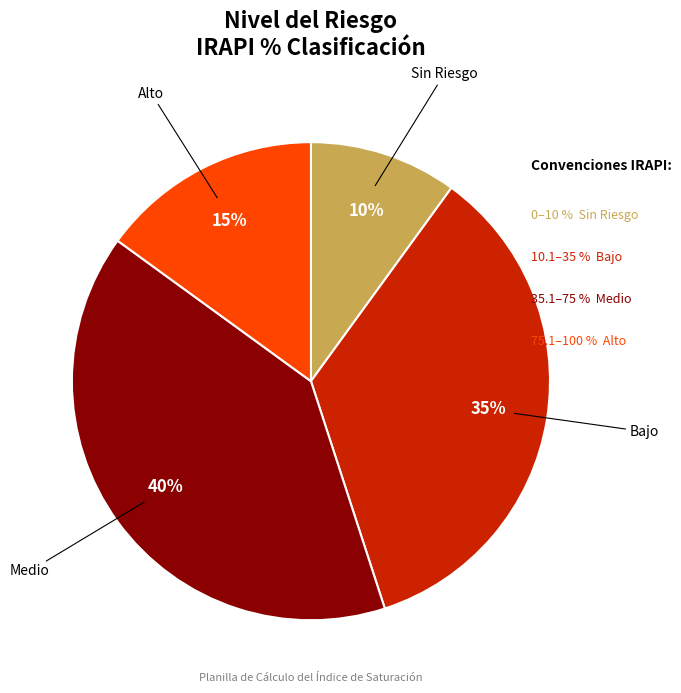

How many segments does this pie chart have?

4